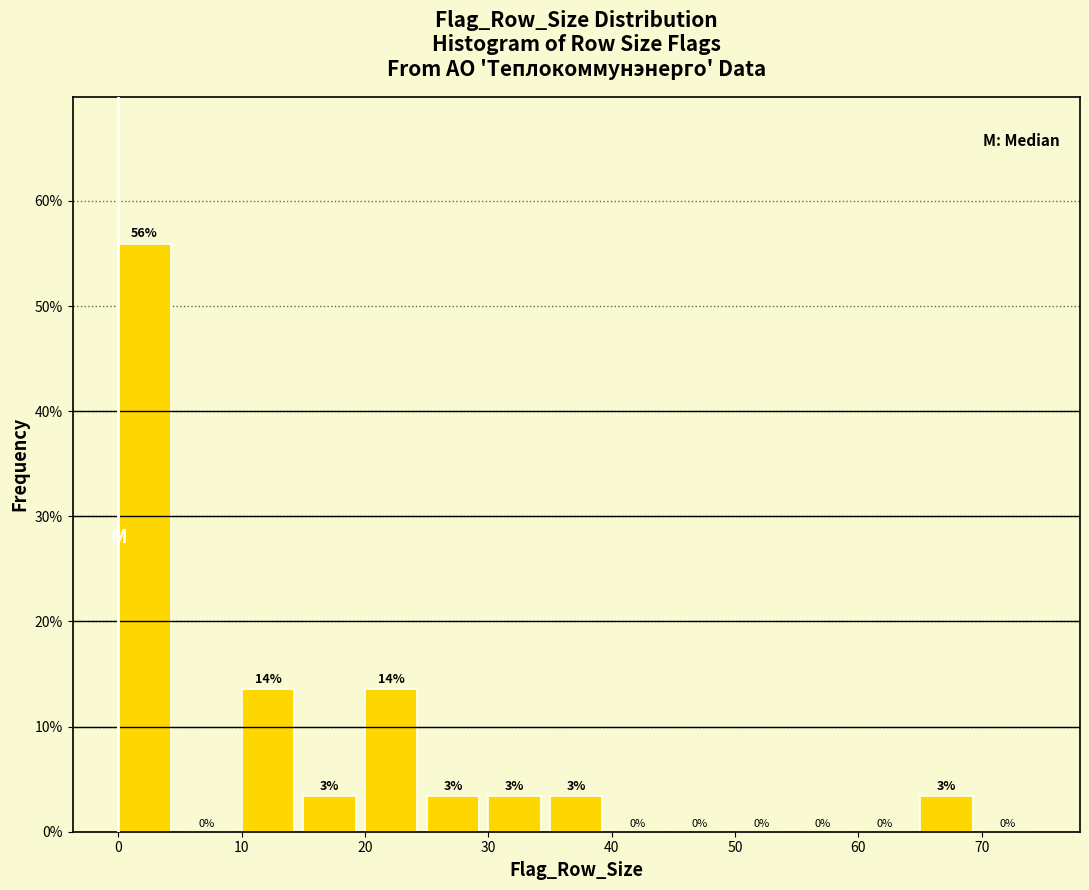

Which range on the x-axis has the tallest bar?

0 to 5